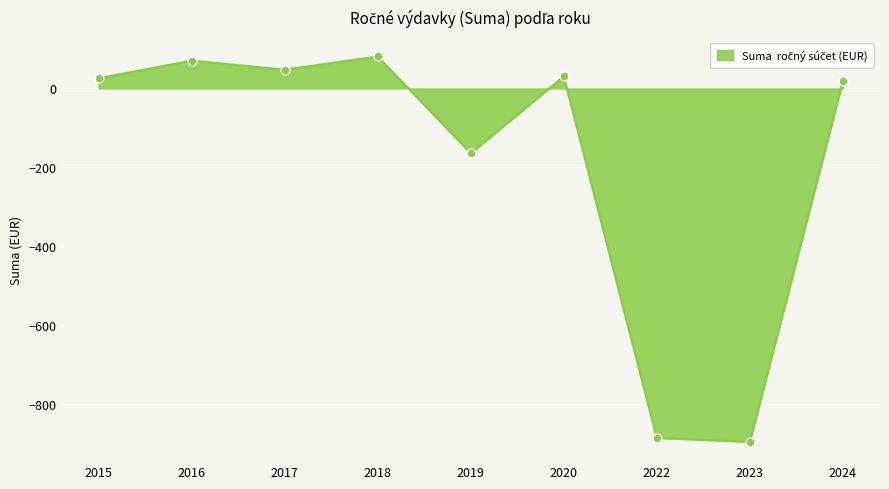

What is the ratio of the value at 2015 to the value at 2018?

0.3